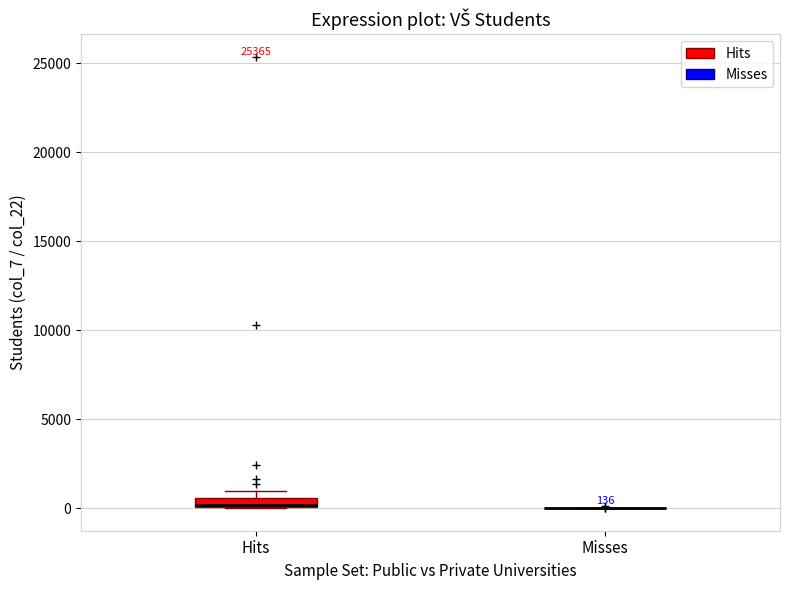

Comparing the boxes themselves (not the whiskers), which one is the tallest?

Hits